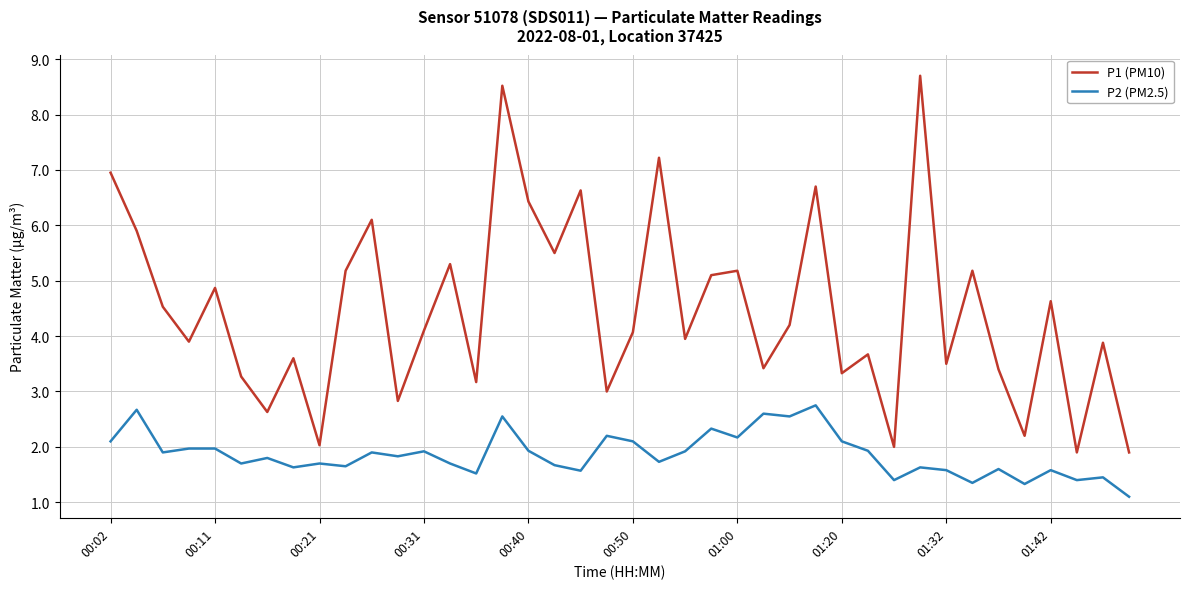

List the series in order of their overall mean, highest first.

P1 (PM10), P2 (PM2.5)